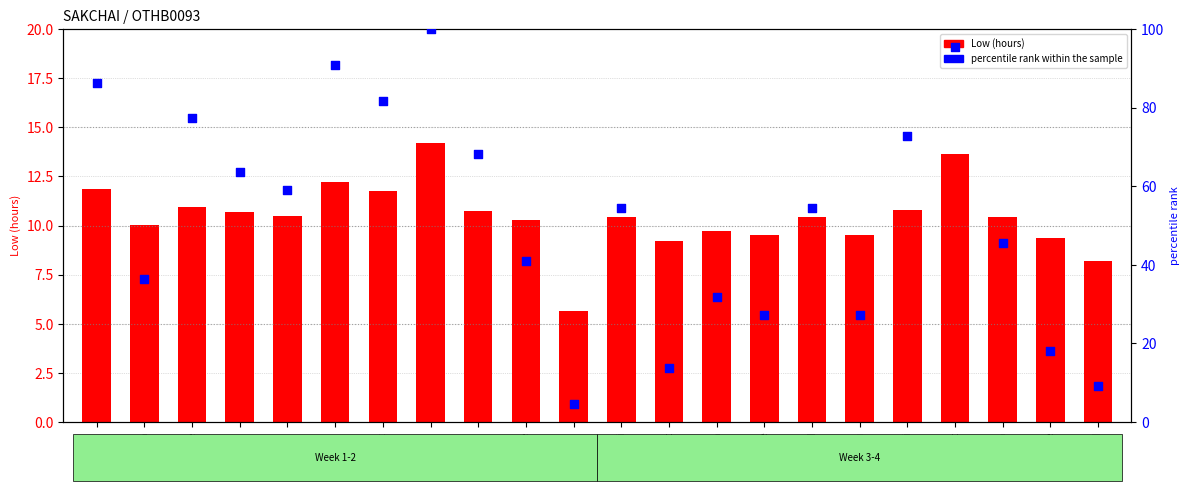

Which series contains the lowest Y value?

percentile rank within the sample